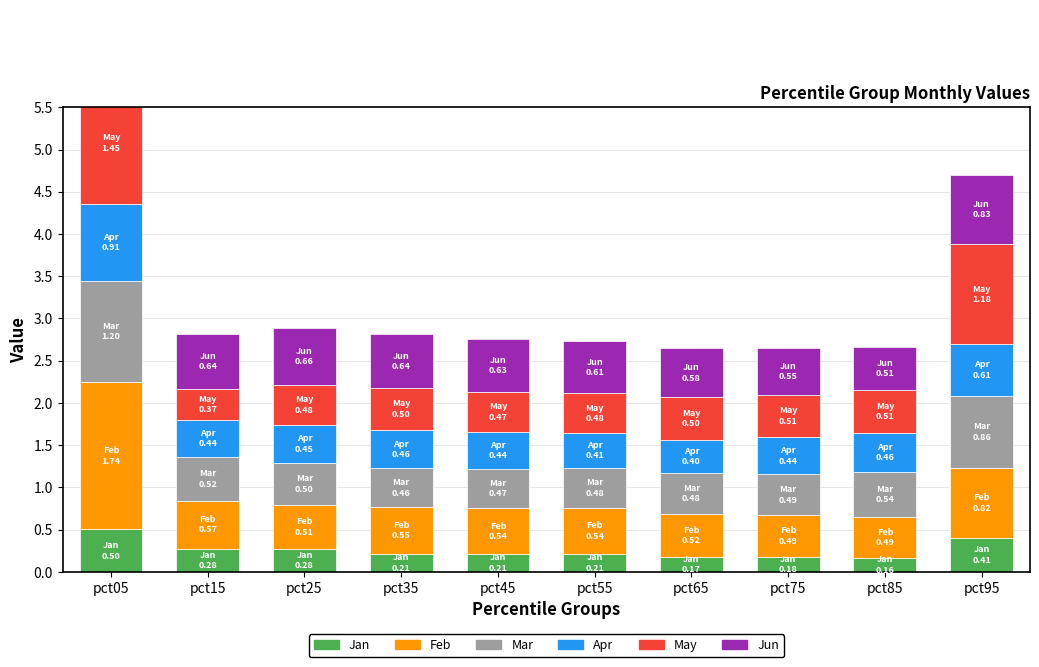

How many Jan values are between 0 and 1?

10